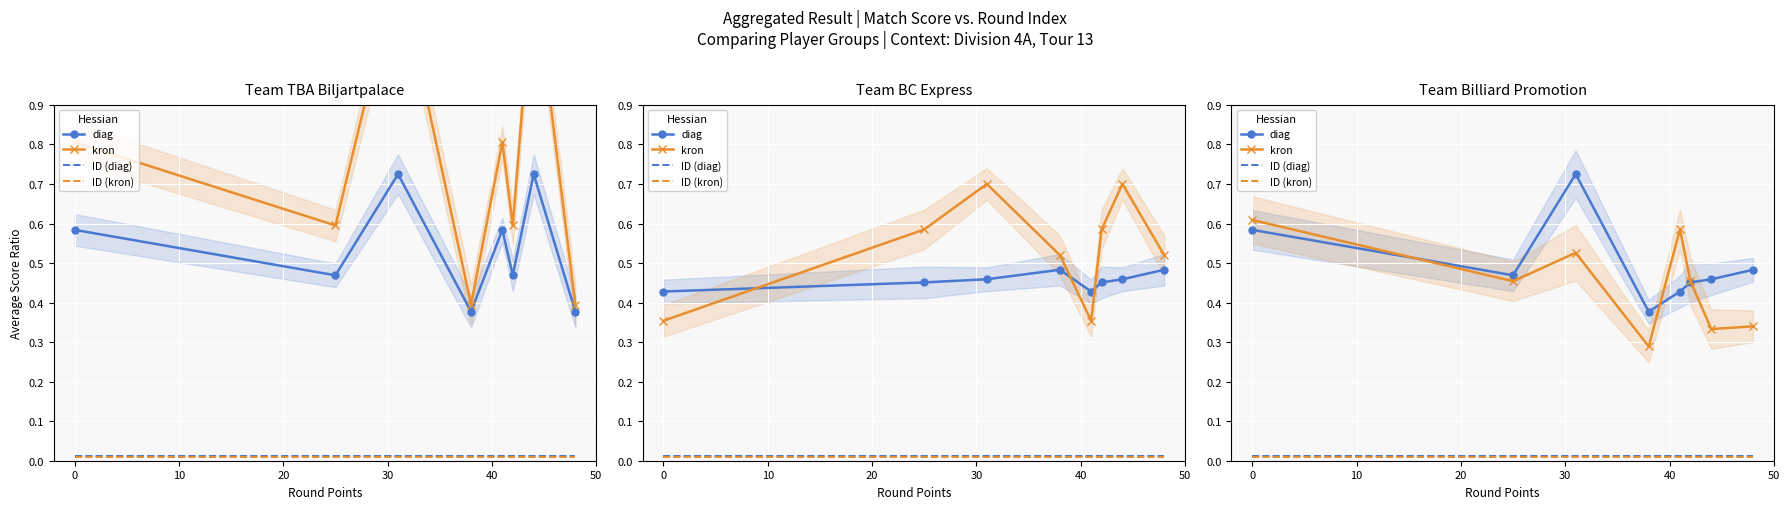

At how many categories does at least one series exceed 0?

8